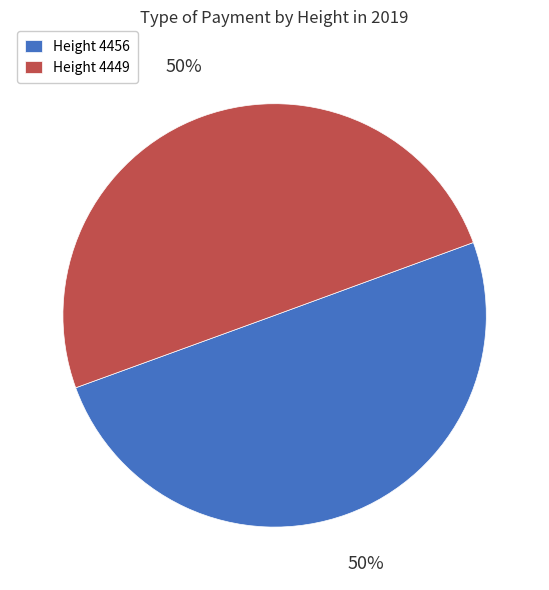

What is the ratio of the value at Height 4456 to the value at Height 4449?

1.0